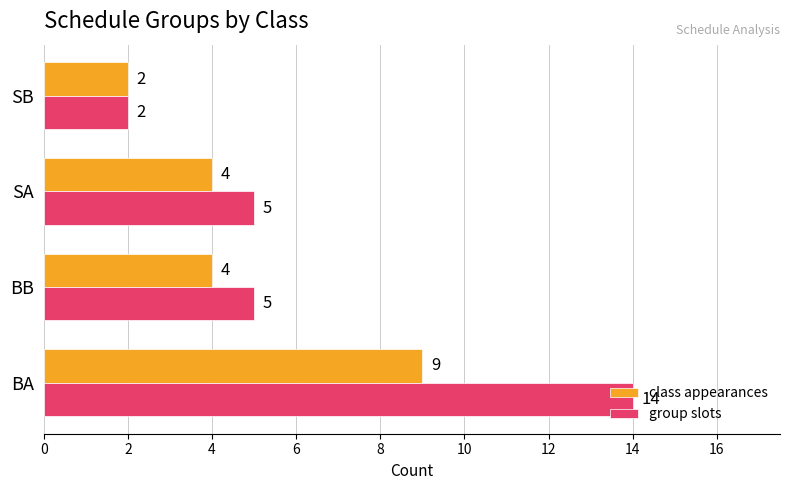

Which series has the largest total across all categories?

group slots